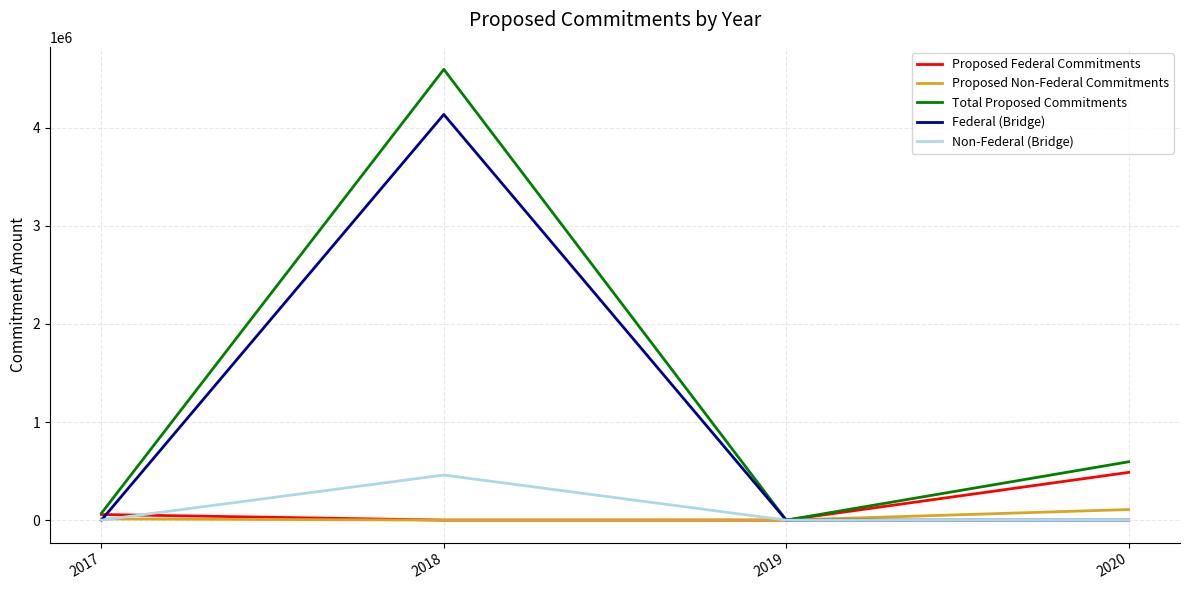

True or false: Proposed Non-Federal Commitments has more than 1 interior local peaks.

False